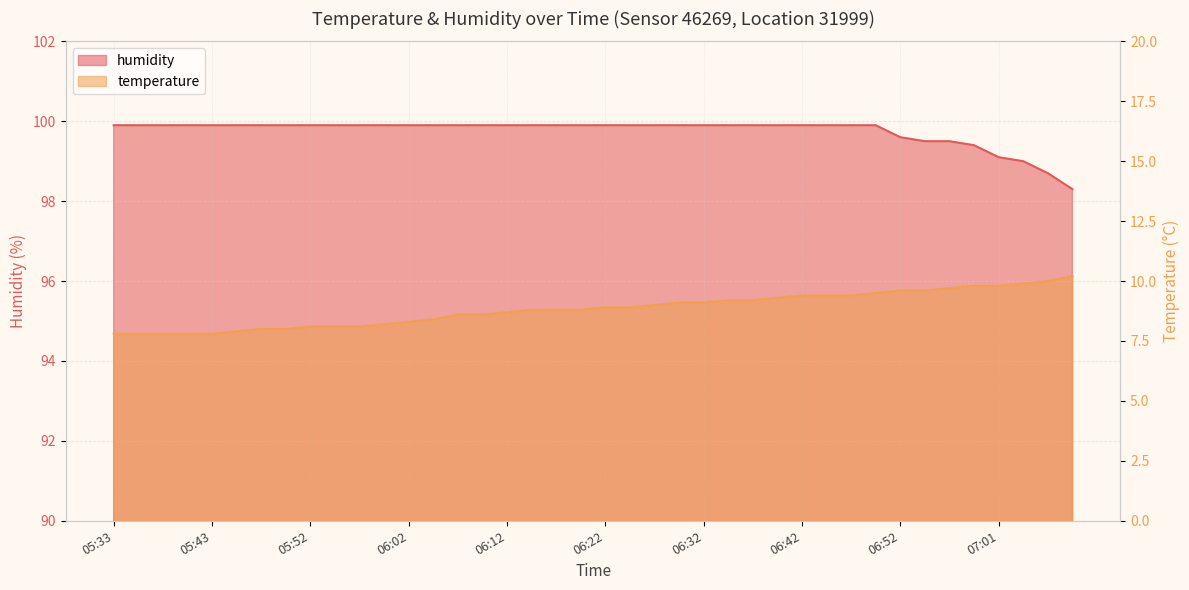

Which series has the widest spread of values?

temperature